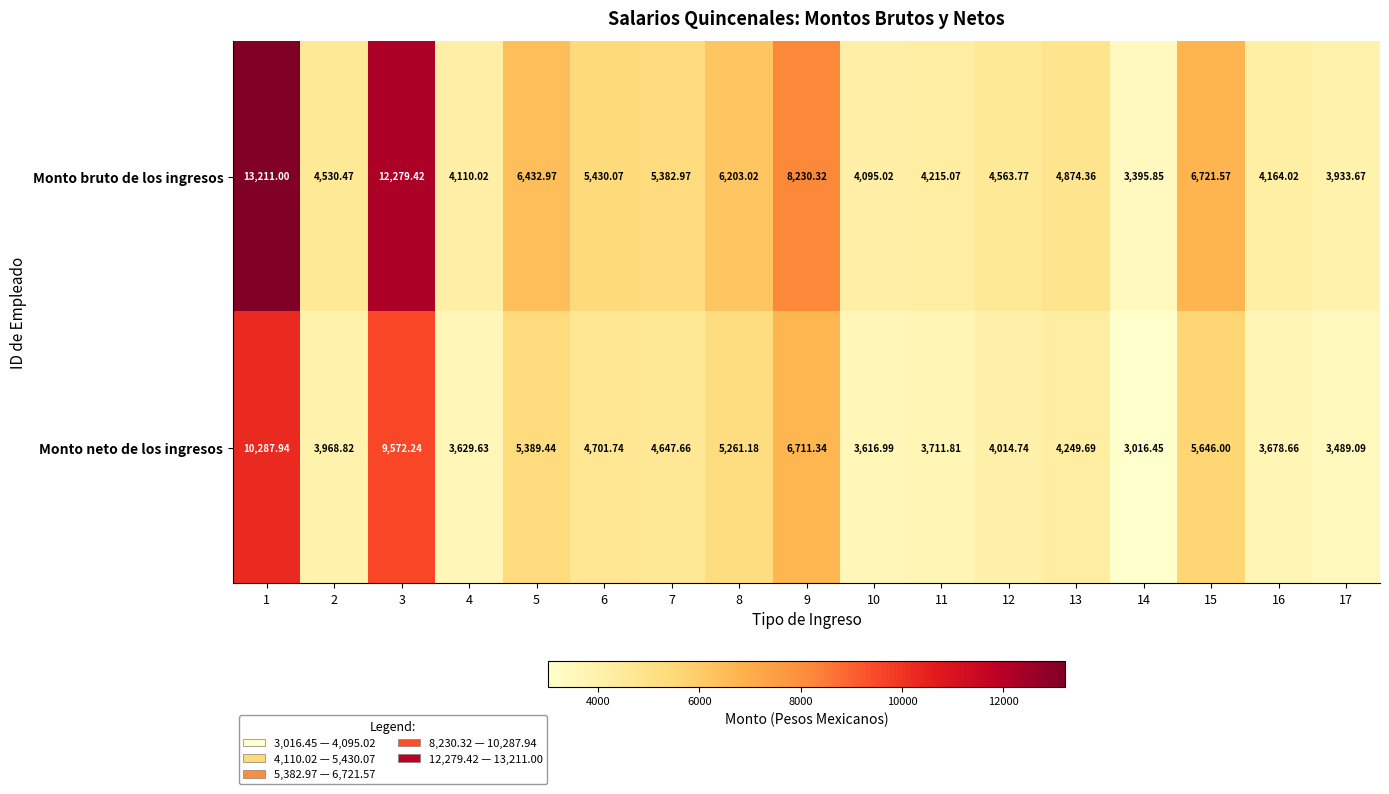

Which series has the largest total across all categories?

Monto bruto de los ingresos